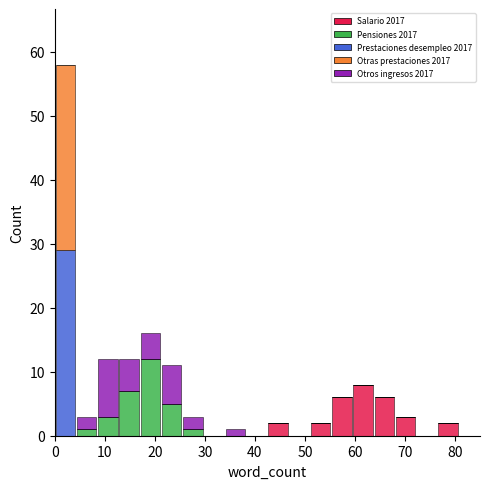

What is the total height of the stacked bar covering 21 to 26 on the x-axis? Neither the bar edges nor the heights are printed on the chart, so give them approximately, as read against the axes.

11